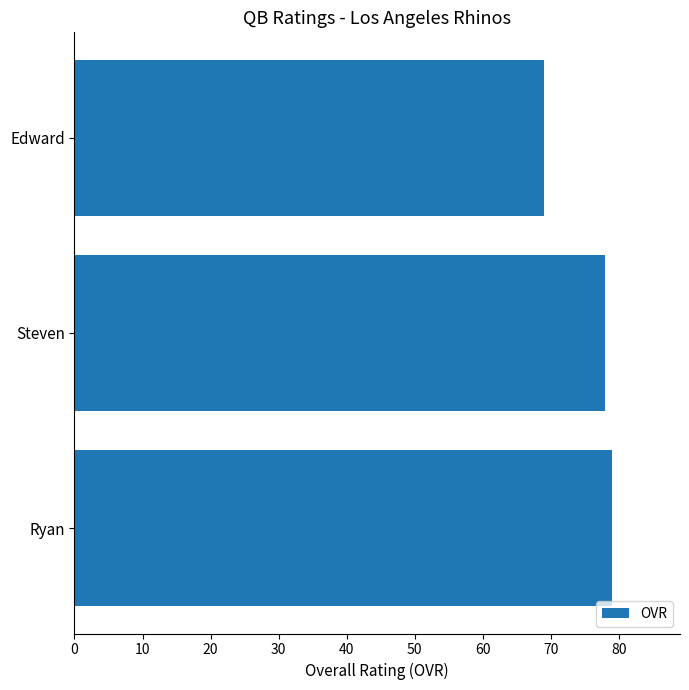

List the labels in order of value, largest first.

Ryan, Steven, Edward